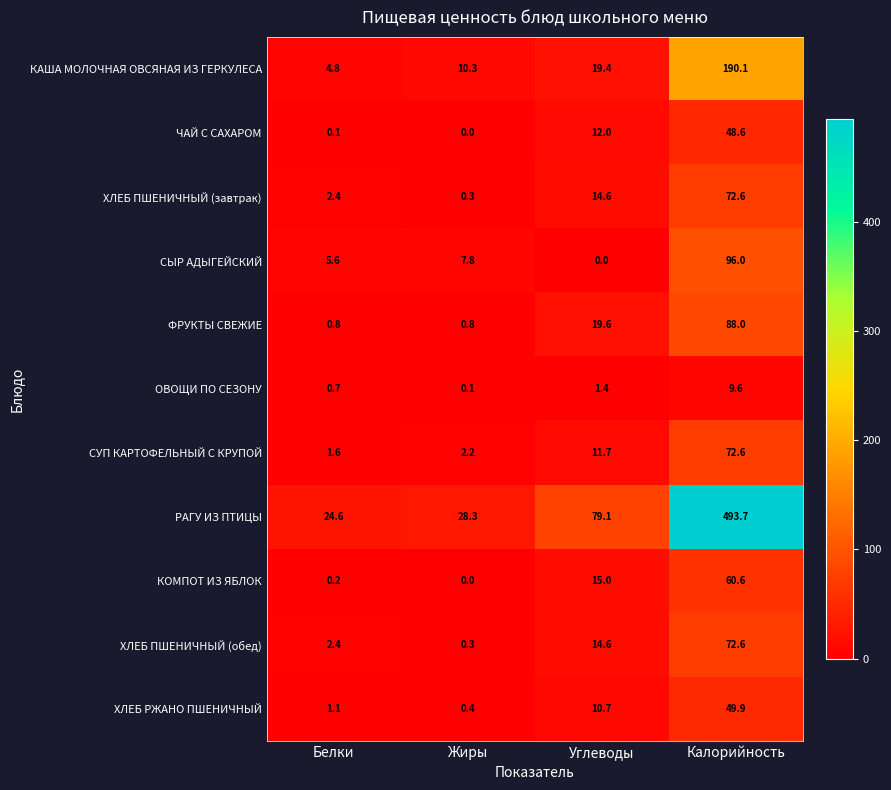

What is the sum of all ОВОЩИ ПО СЕЗОНУ values?

11.8